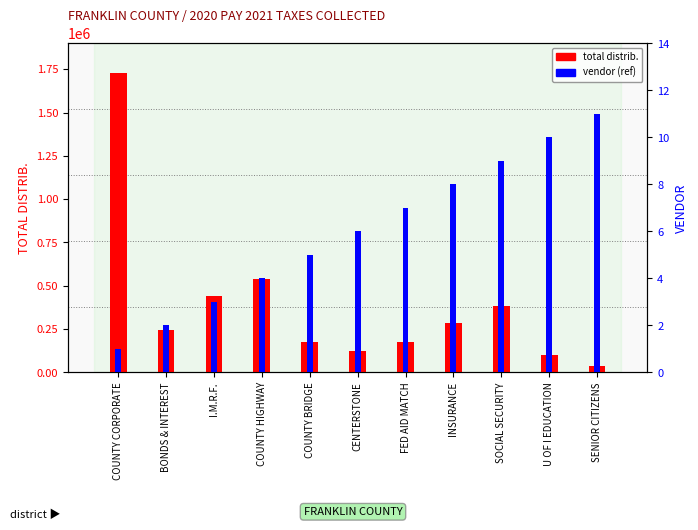

What is the value of the total distrib. bar at the 8th from the left?

283345.8